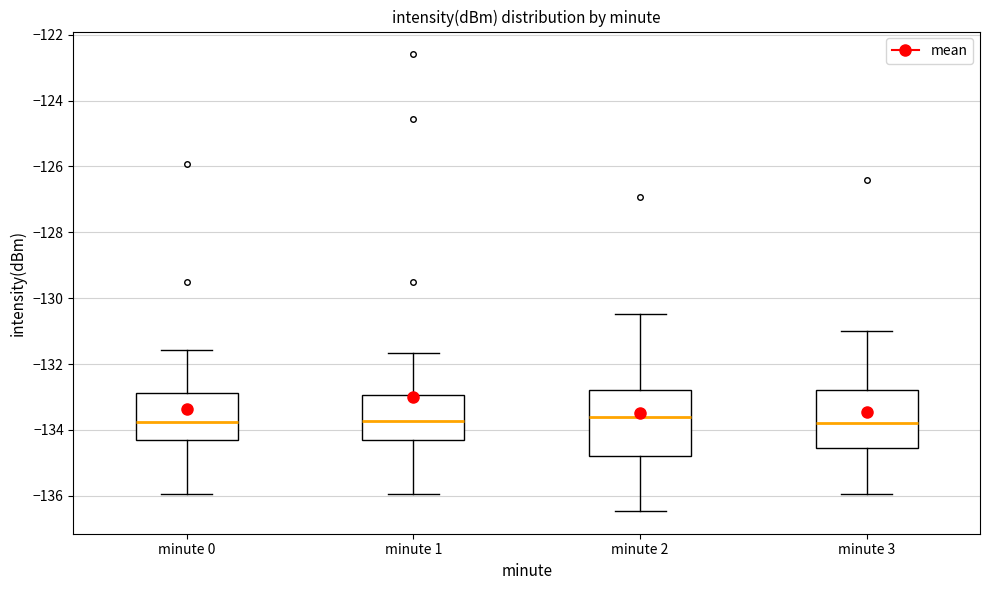

Comparing the boxes themselves (not the whiskers), which one is the tallest?

minute 2